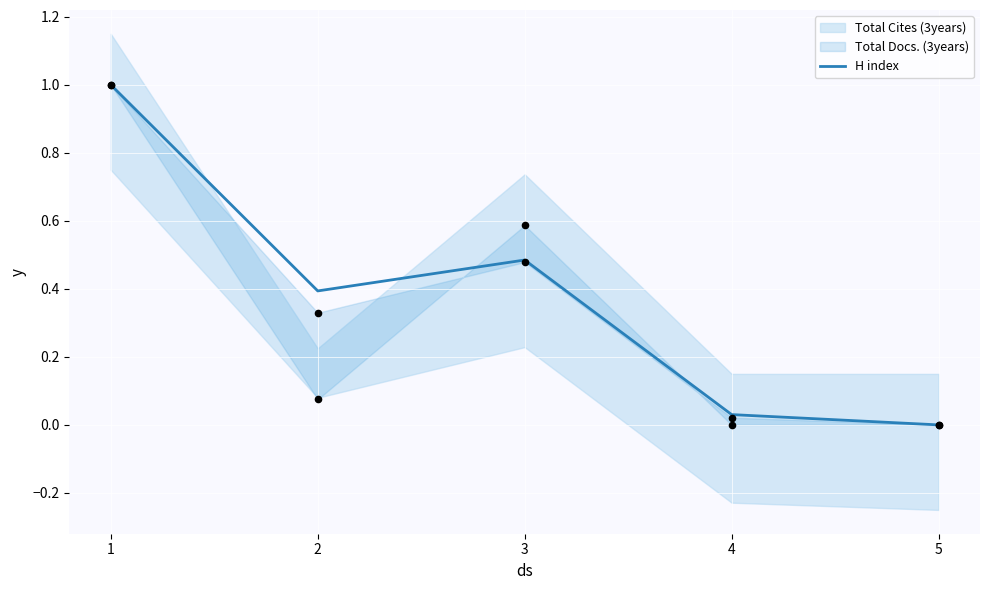

Which has a higher value, 1 or 2?

1